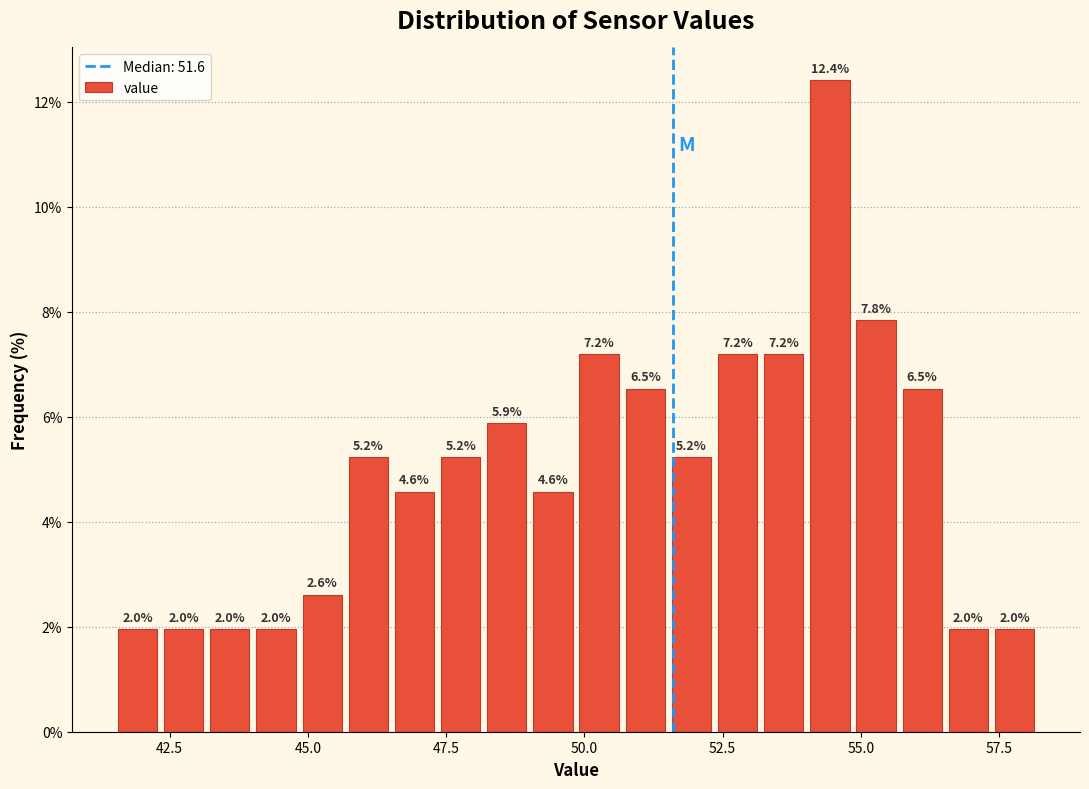

Around what value on the x-axis is the tallest bar? Give the approximate position of its centre, as read against the axis.

54.5